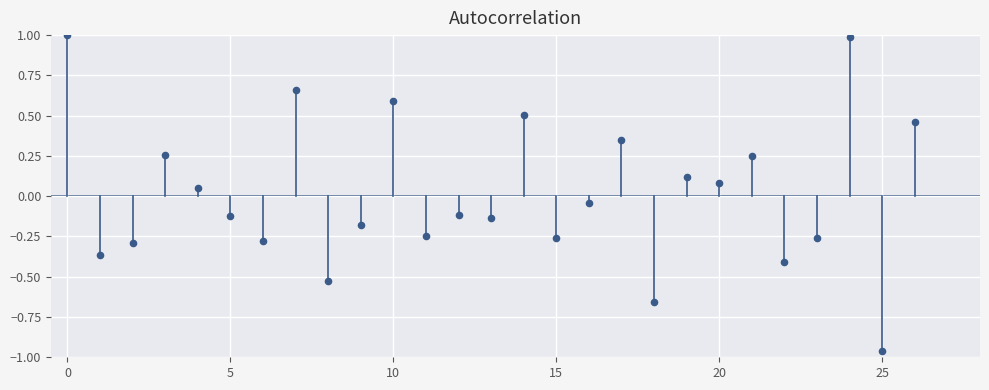

What is the range of Y values (max minus min)?

2.0